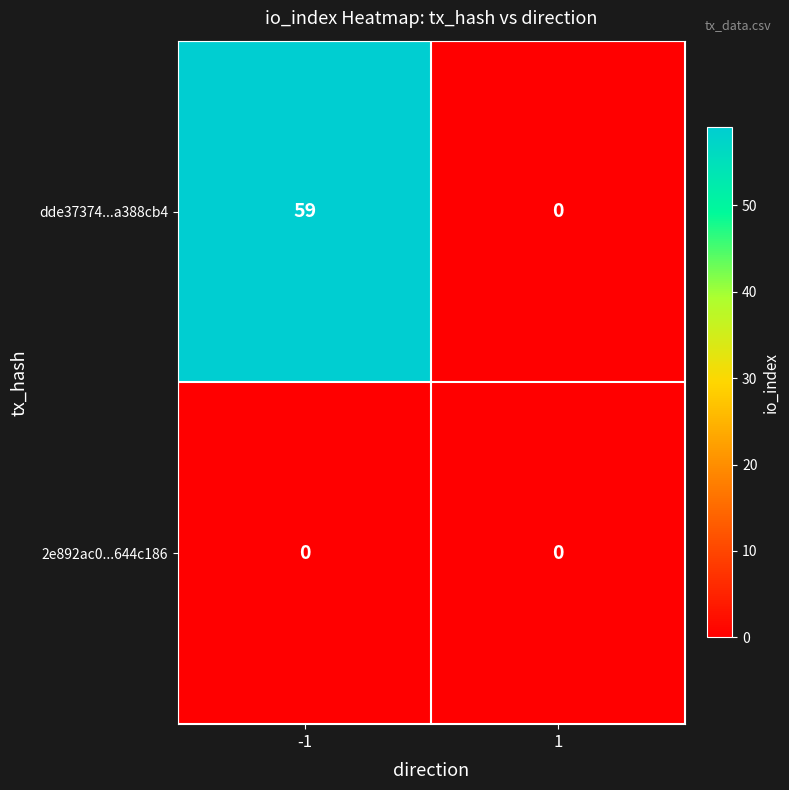

Which series has the largest range (max minus min)?

dde37374...a388cb4